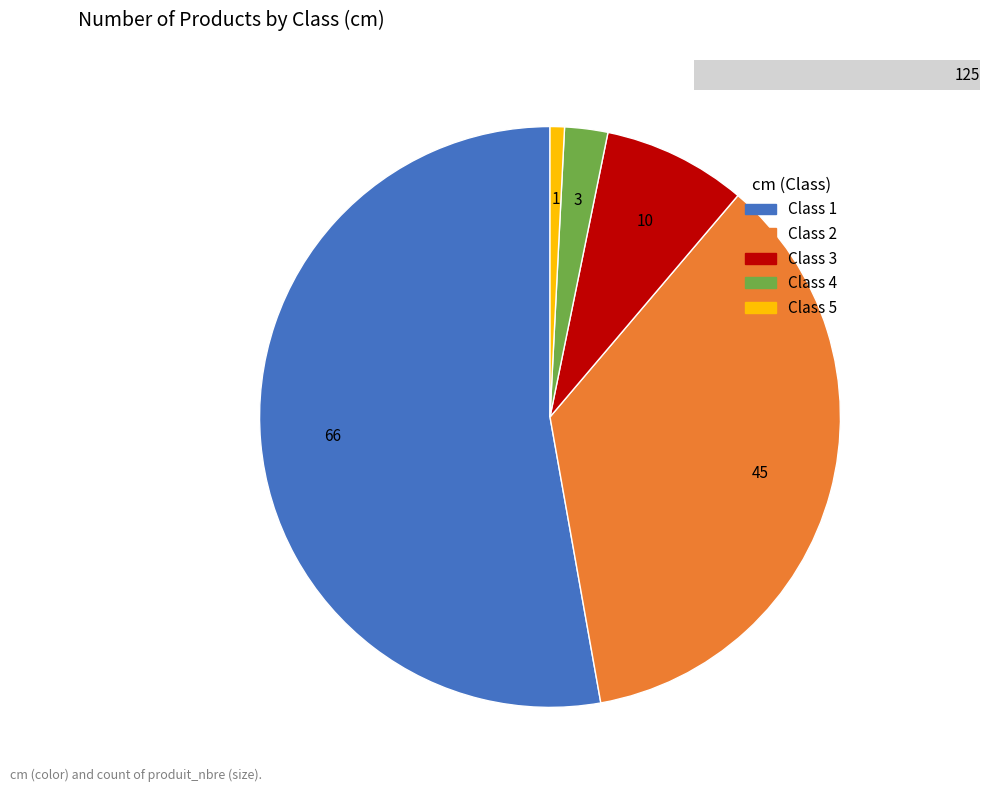

Combined, what portion of the pie is 3 and 2?

44.0%